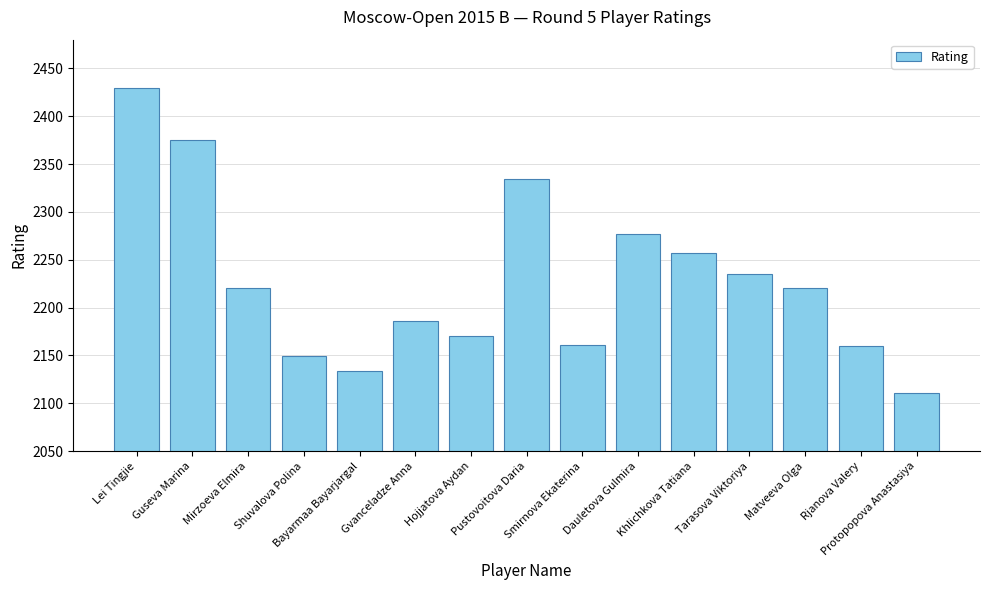

Does the chart contain stacked bars?

No